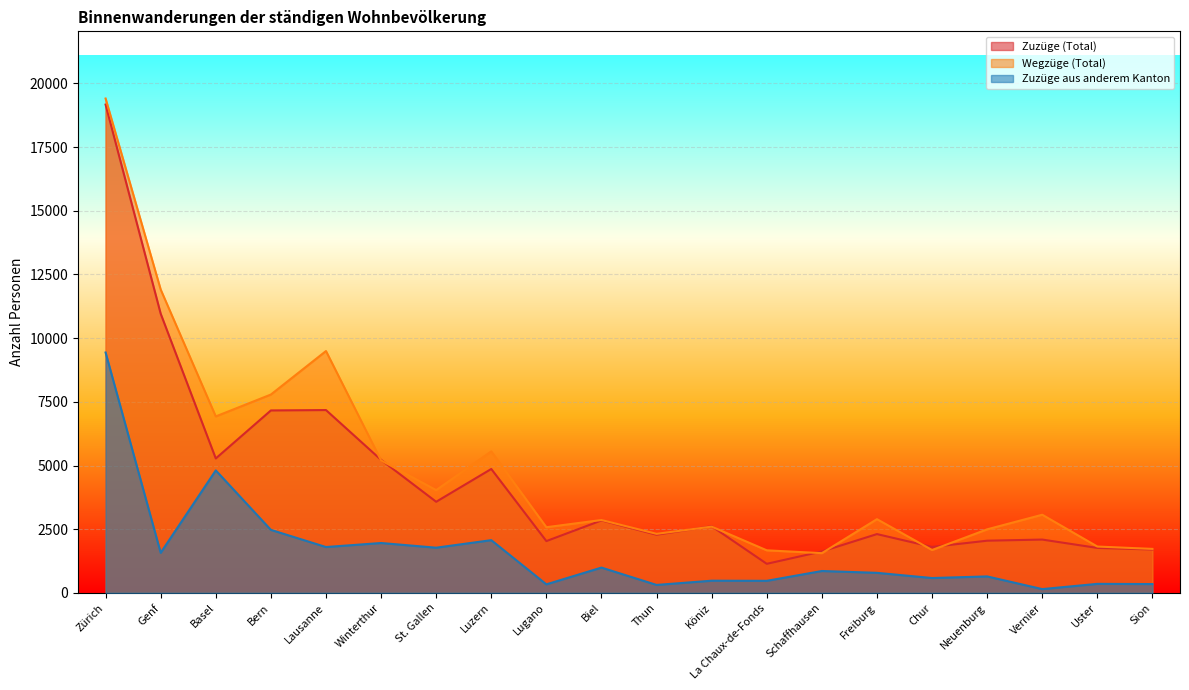

Reading left to right, extract all data points from this chart.

Zuzüge (Total): 19171	10961	5277	7162	7177	5221	3576	4864	2032	2844	2282	2614	1140	1625	2307	1803	2048	2092	1764	1702
Wegzüge (Total): 19409	11910	6927	7786	9494	5199	4034	5554	2577	2860	2317	2600	1670	1559	2893	1682	2494	3067	1818	1726
Zuzüge aus anderem Kanton: 9437	1573	4808	2473	1799	1957	1773	2069	334	992	311	477	472	858	786	582	645	147	353	345